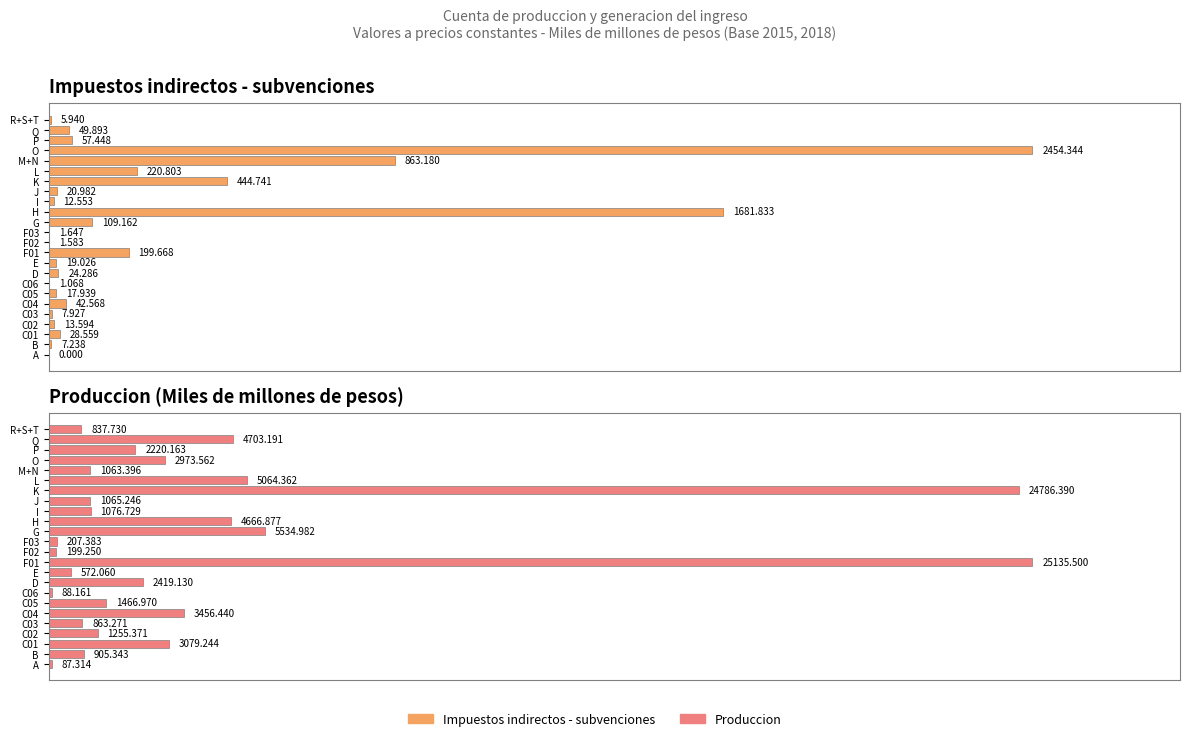

How many bars are there in total?

48